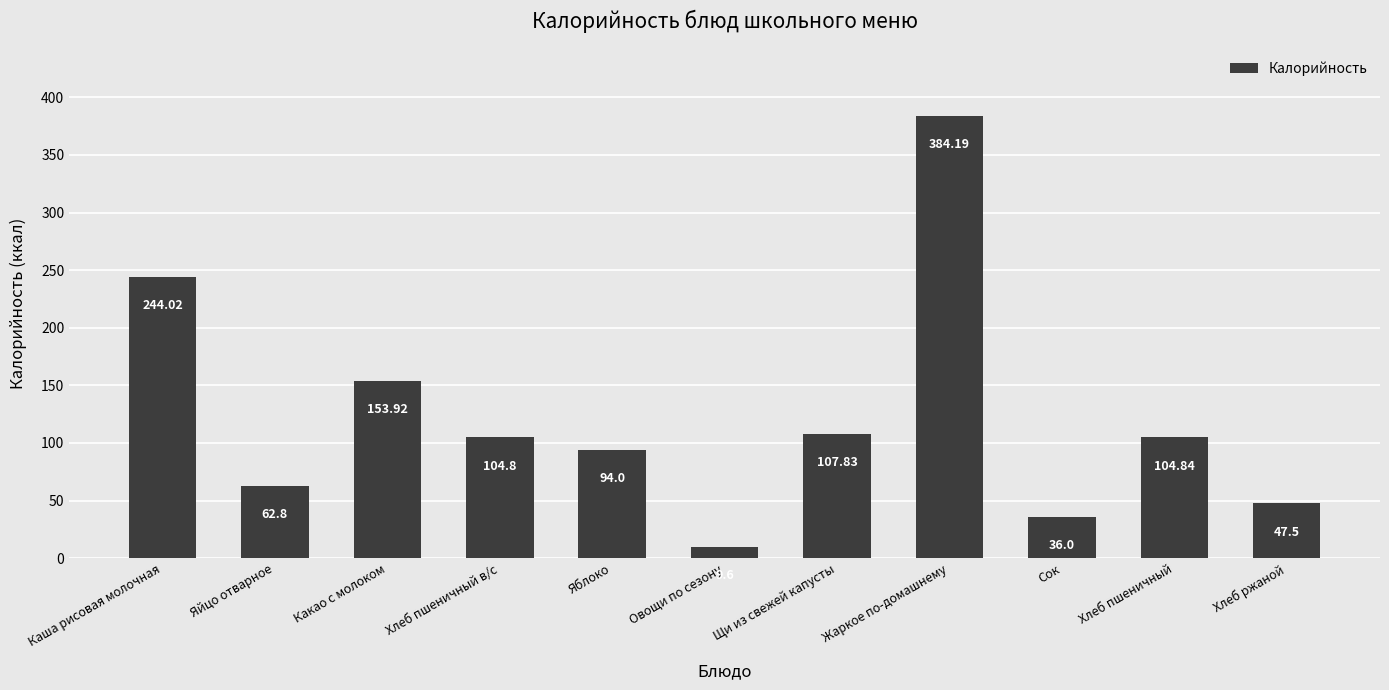

List the labels in order of value, largest first.

Жаркое по-домашнему, Каша рисовая молочная, Какао с молоком, Щи из свежей капусты, Хлеб пшеничный, Хлеб пшеничный в/с, Яблоко, Яйцо отварное, Хлеб ржаной, Сок, Овощи по сезону